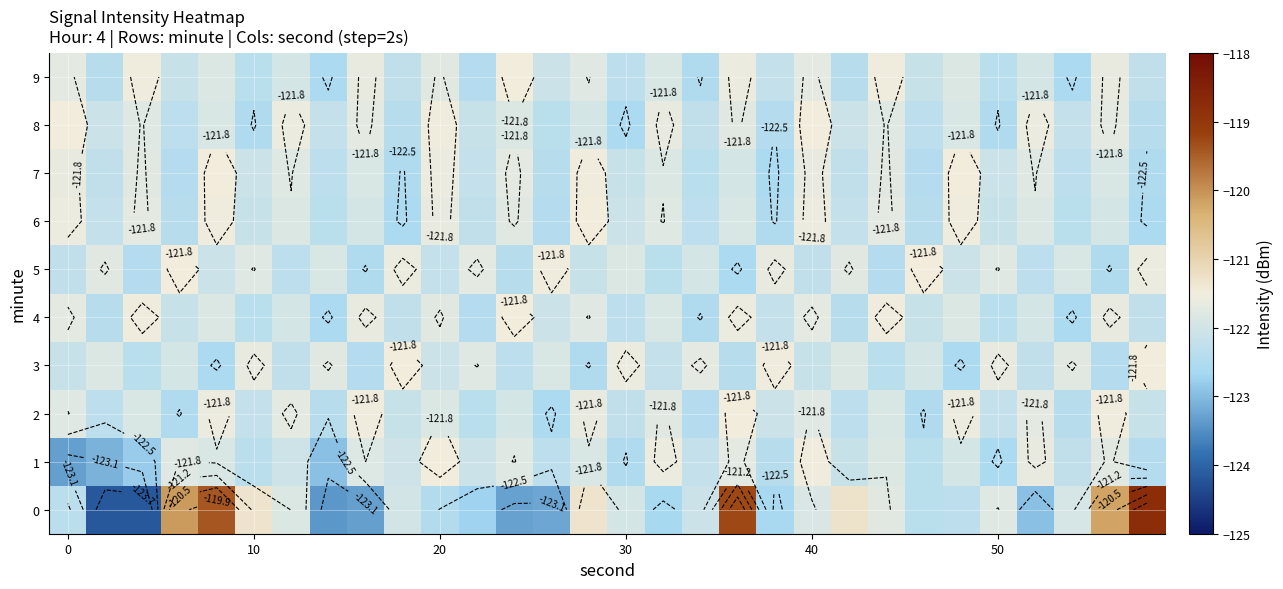

Count the number of data series in this chart.

10